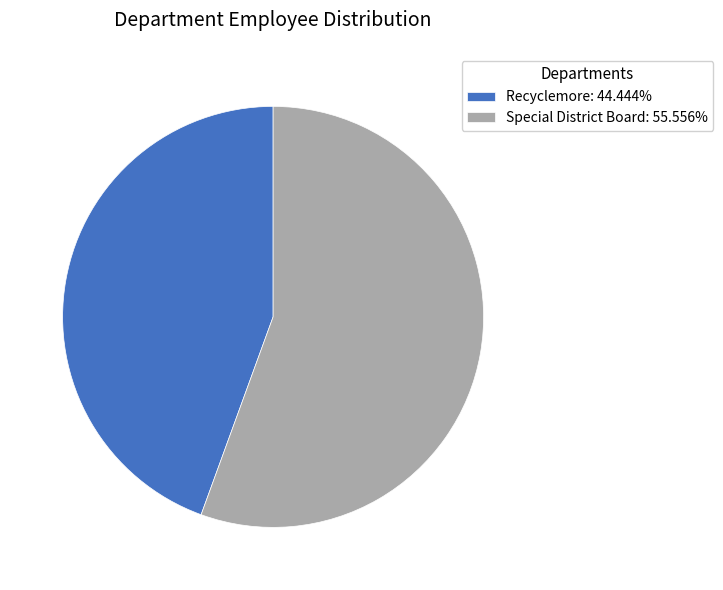

Which has a higher value, Recyclemore or Special District Board?

Special District Board